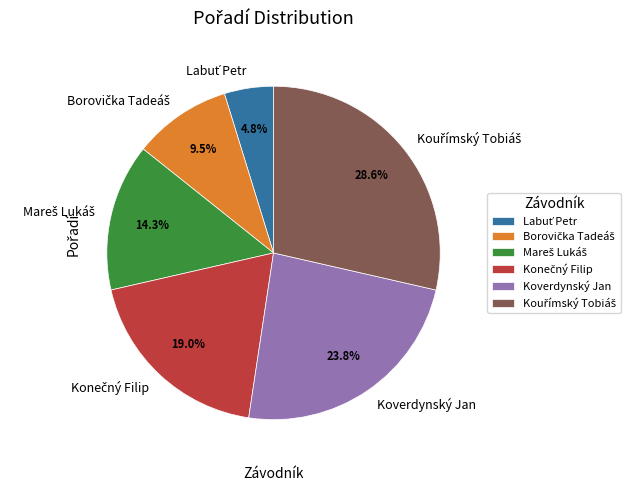

Is there any slice that represents more than half of the pie?

No